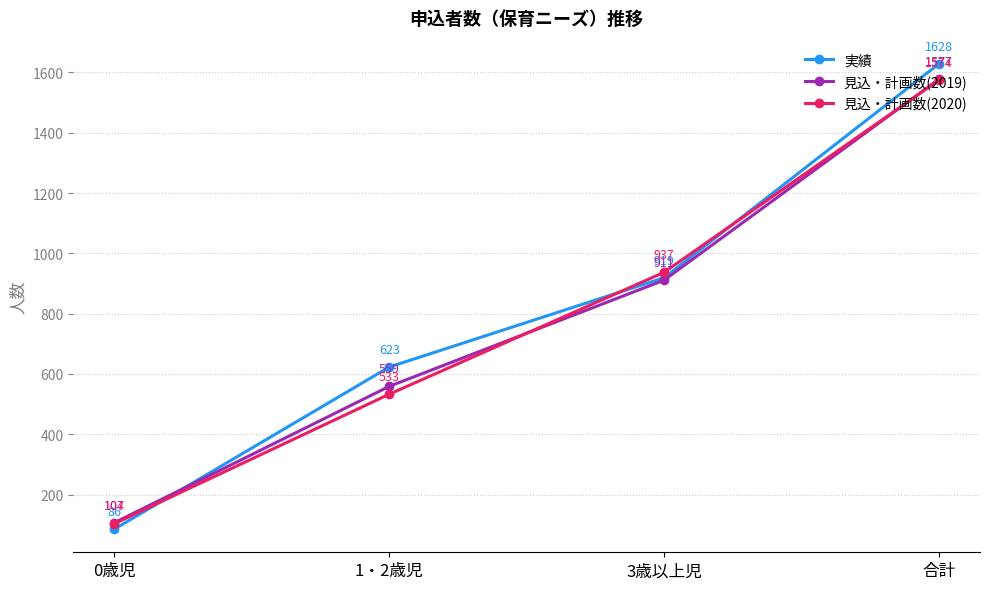

What is the difference between the highest and lowest values at 0歳児?

21